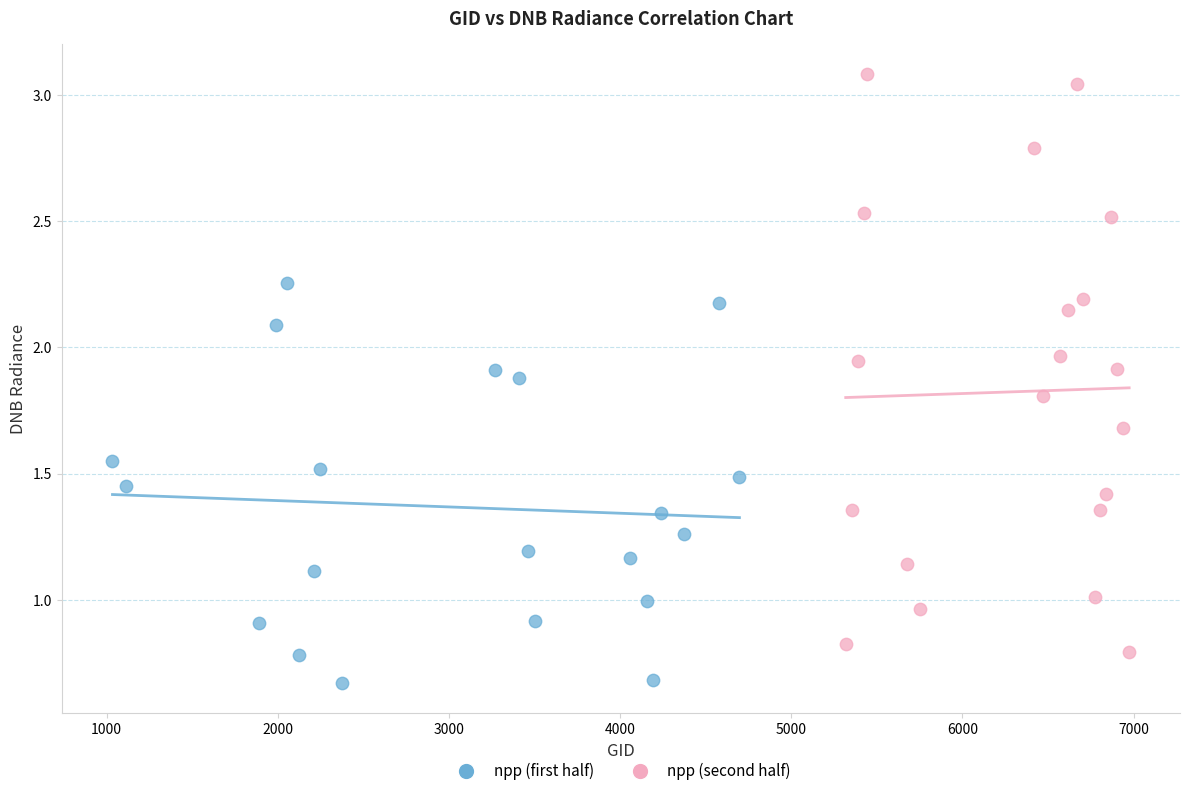

Which series has the widest spread of Y values?

npp (second half)